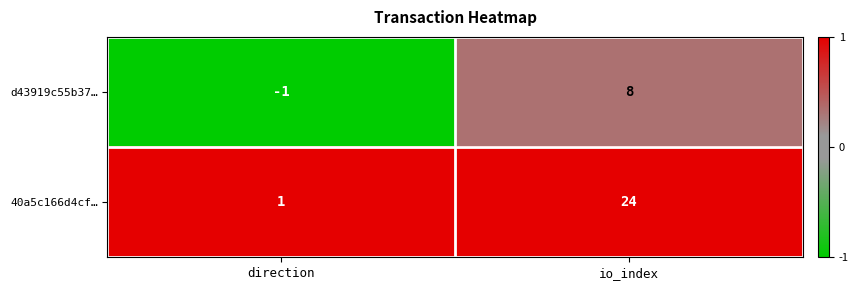

How many distinct data groups are displayed?

2